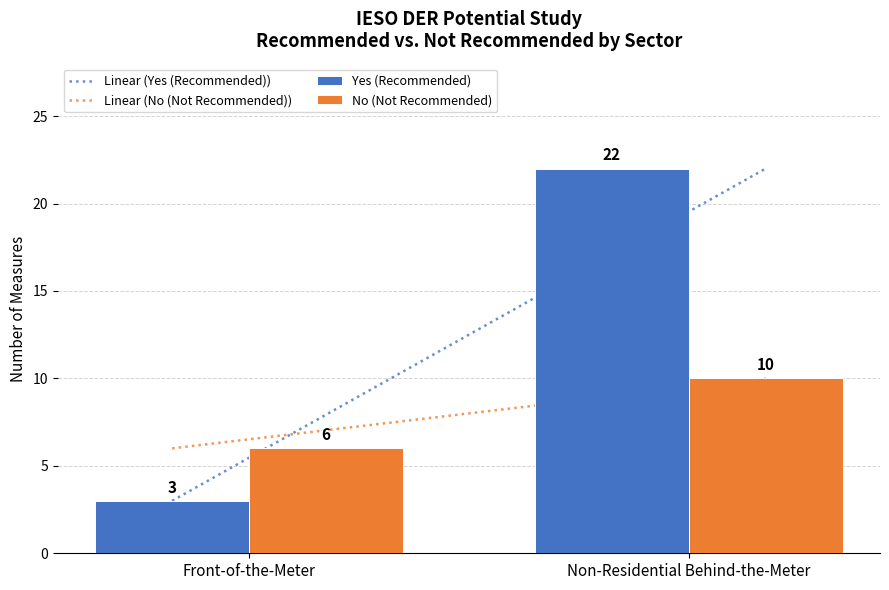

Which label corresponds to the largest value in the chart?

Non-Residential Behind-the-Meter